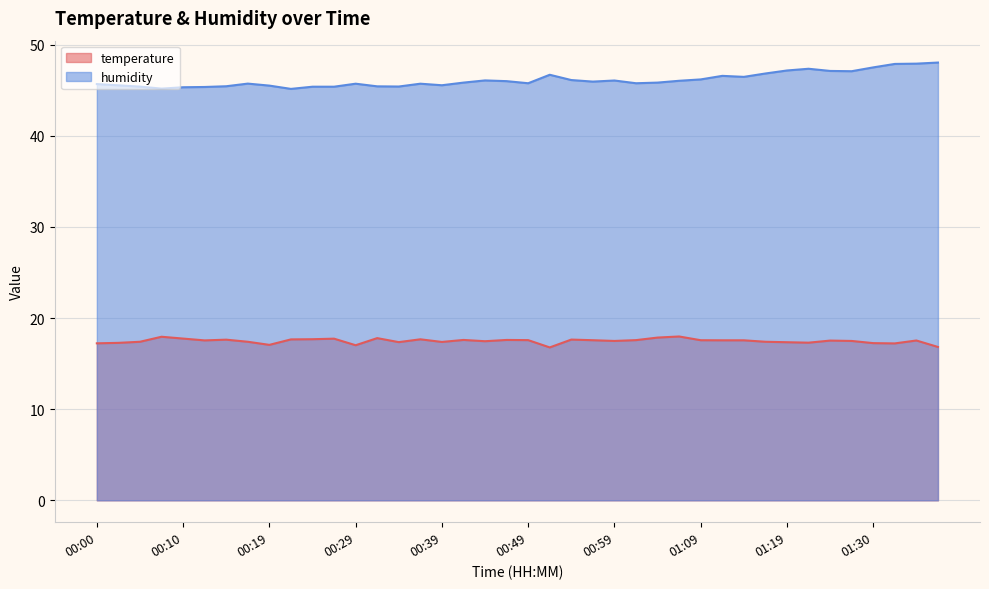

Between 01:01 and 00:59, which is larger?

01:01